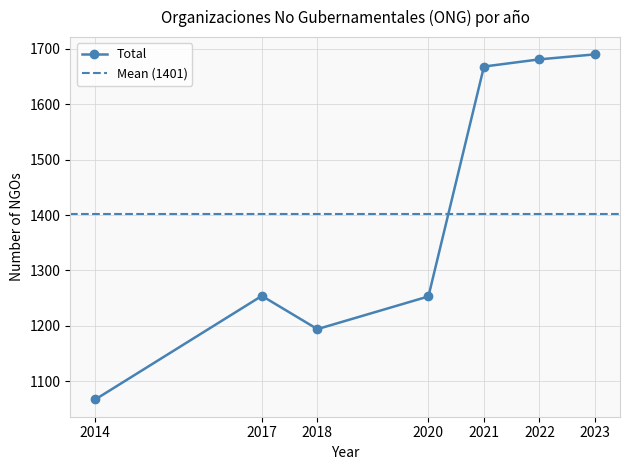

Reading left to right, extract all data points from this chart.

2014=1067	2017=1254	2018=1194	2020=1253	2021=1668	2022=1681	2023=1690